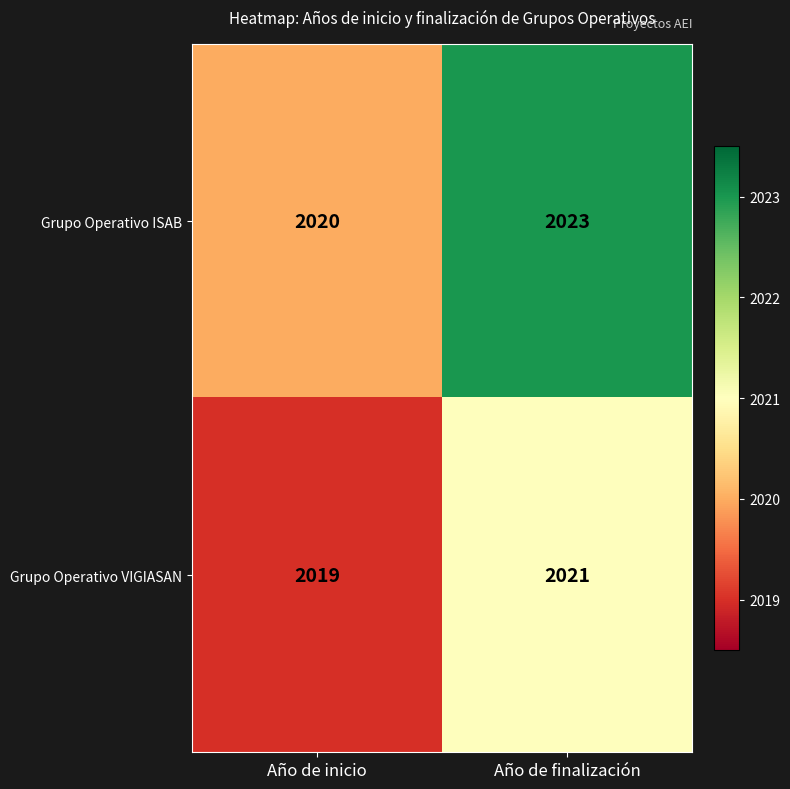

At which category is the sum across all series the highest?

Año de finalización